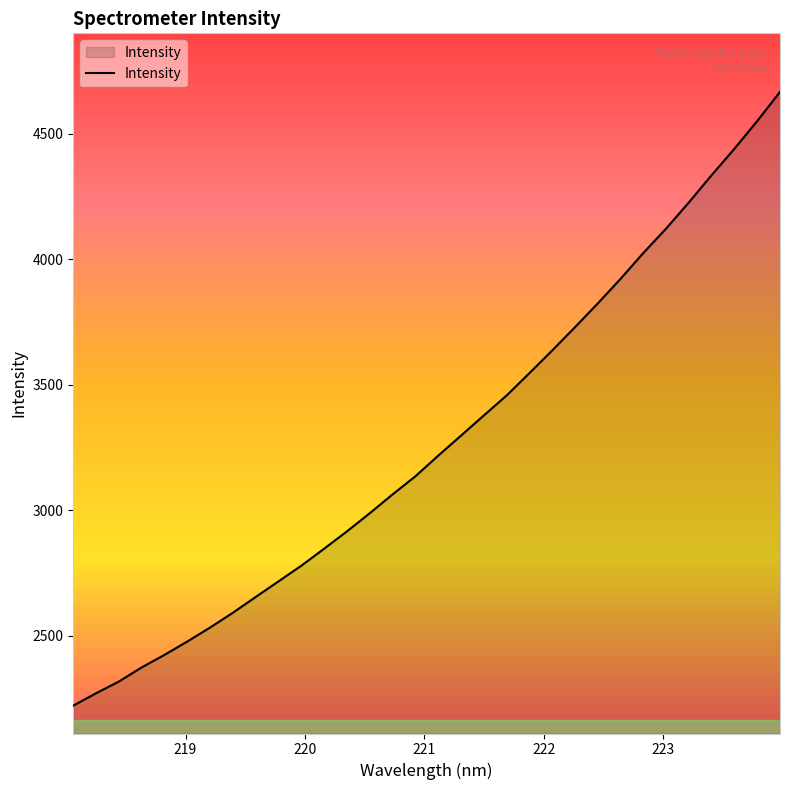

What is the minimum value shown in the chart?

2221.9